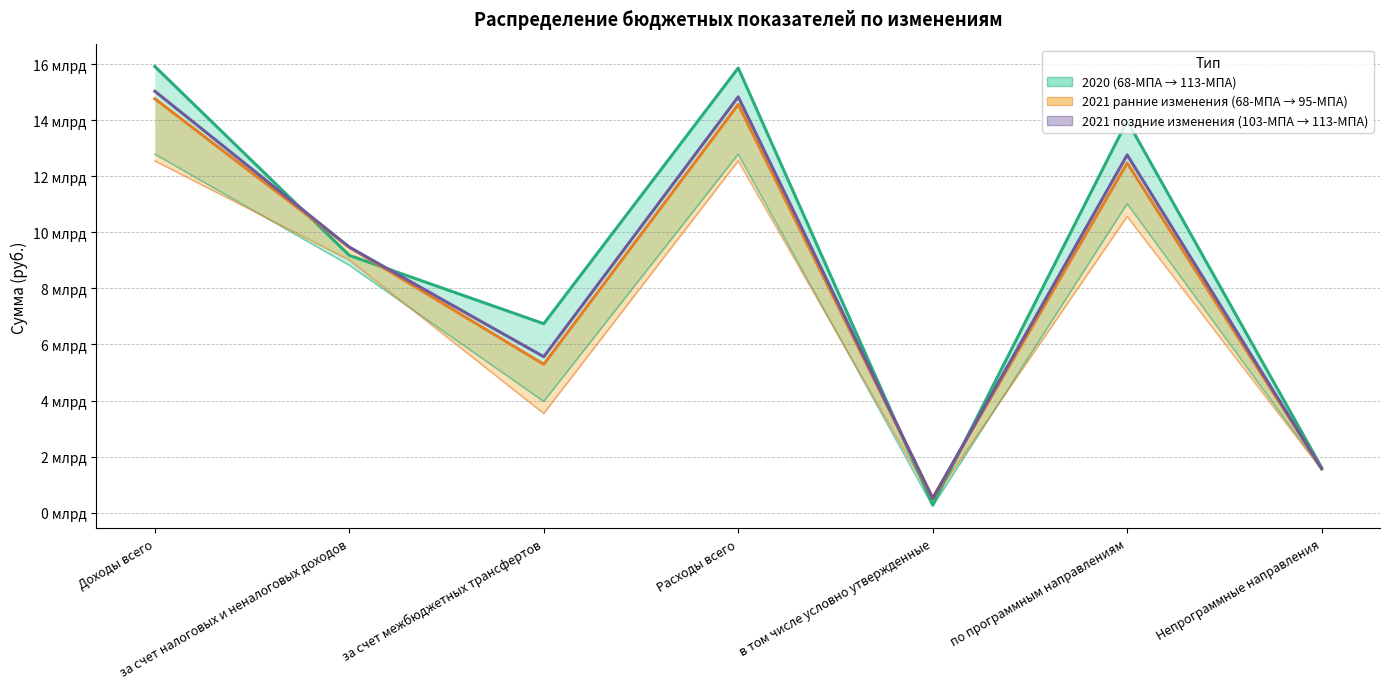

At which label does 2021 поздние изменения (103-МПА → 113-МПА) first exceed 9?

Доходы всего